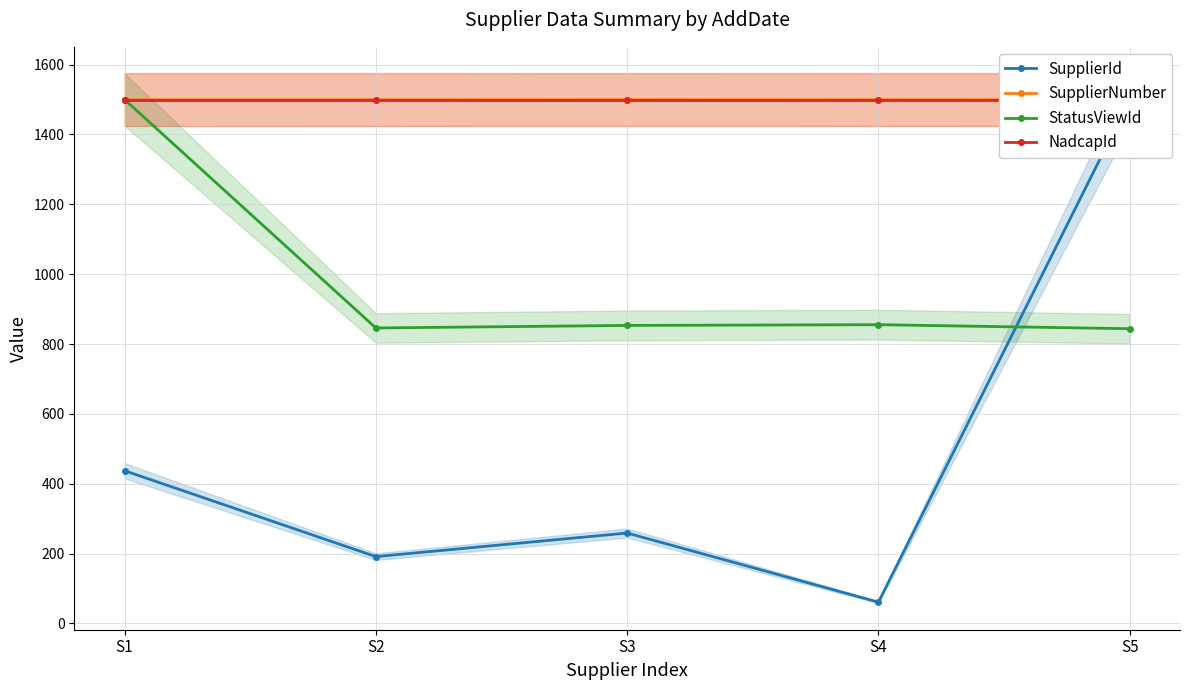

True or false: StatusViewId has more than 2 interior local peaks.

False